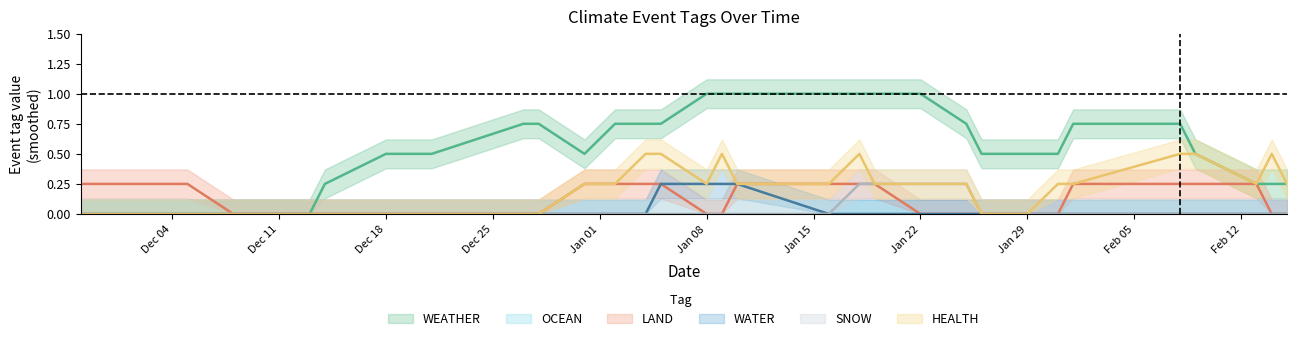

What is the label of the 17th point from the right?

2024-01-08